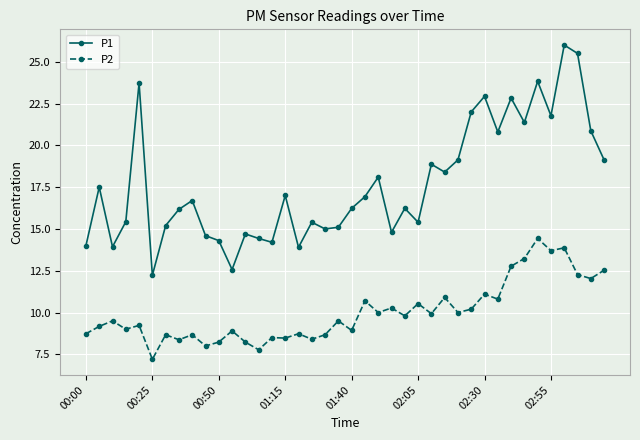

Which series has the largest total across all categories?

P1